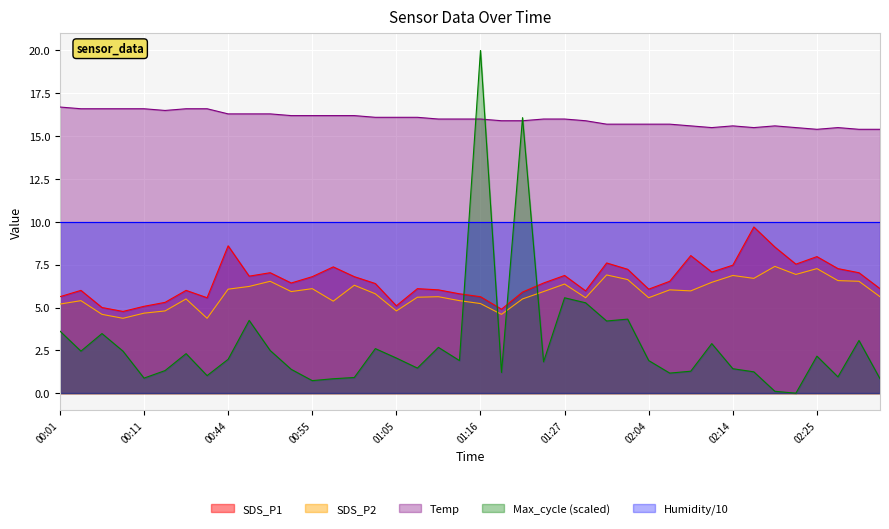

How many lines are shown in the chart?

5